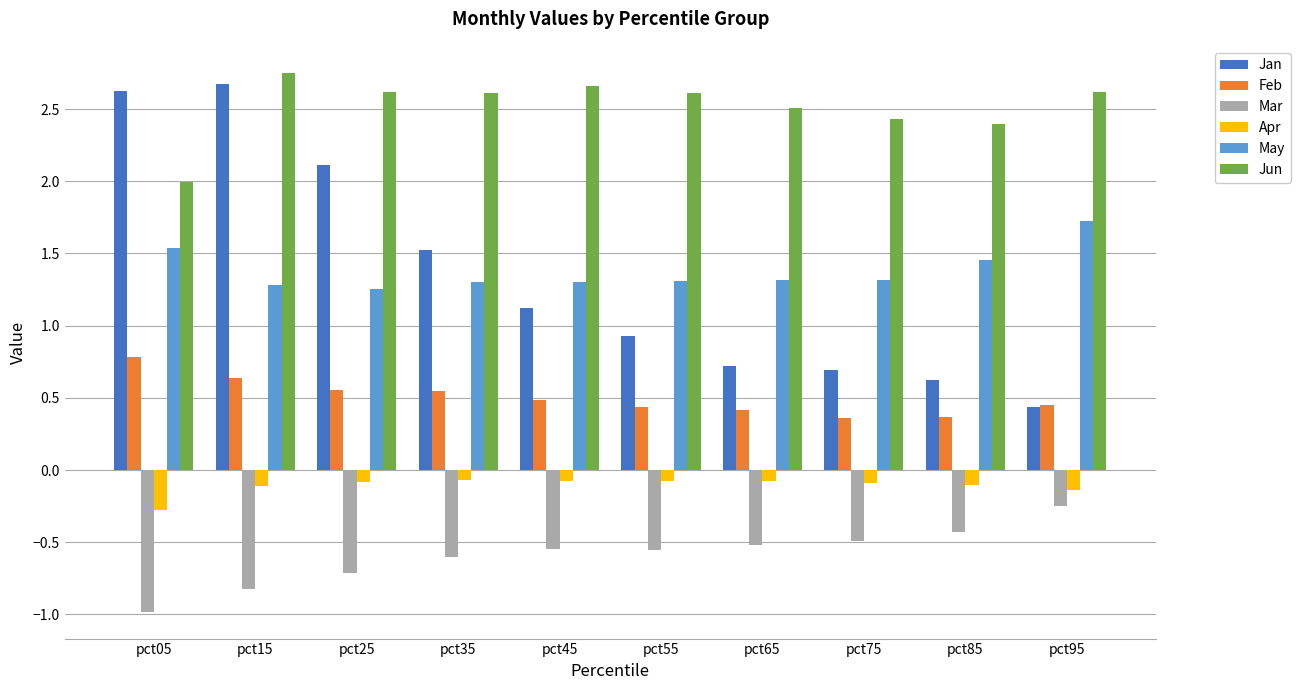

What are all the series names shown in the legend?

Jan, Feb, Mar, Apr, May, Jun